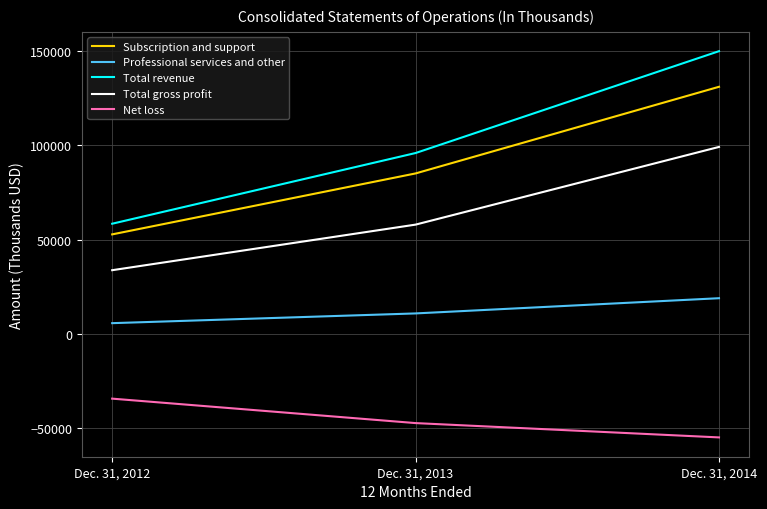

Does the chart have visible grid lines?

Yes